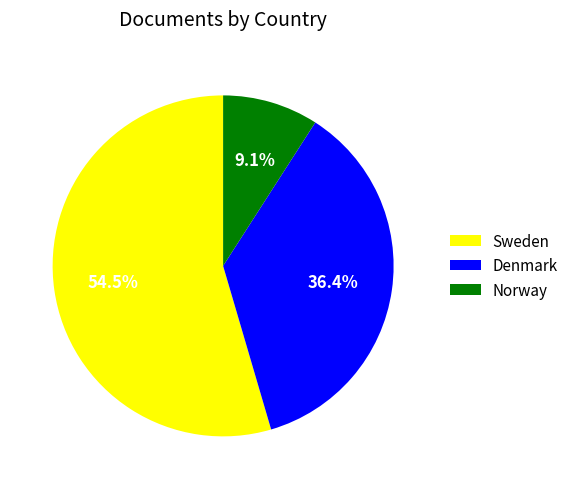

To the nearest percent, what is the difference between the largest and smallest slice percentages?

45%